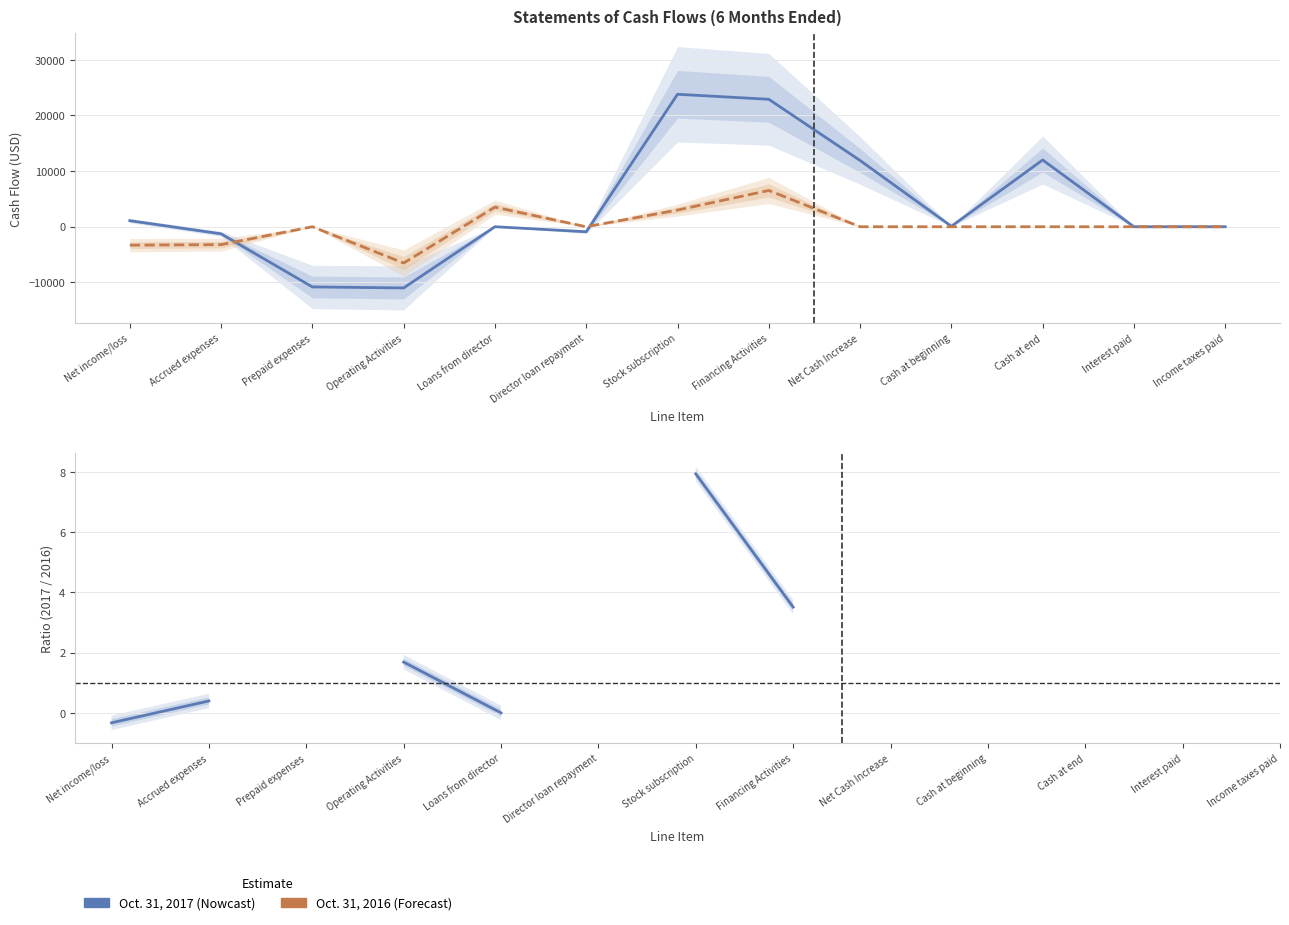

Is it true that Oct. 31, 2017 equals 16197.9 at Loans from director?

False